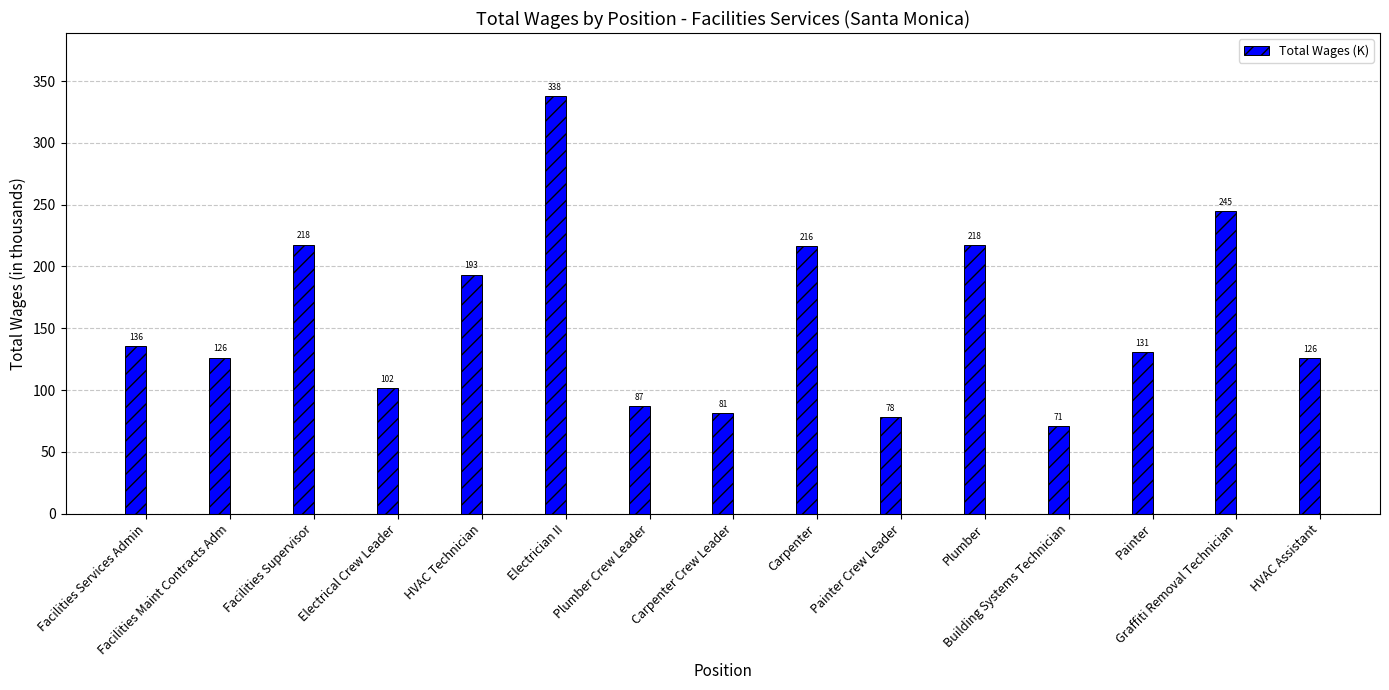

Which has a higher value, Carpenter or Electrical Crew Leader?

Carpenter